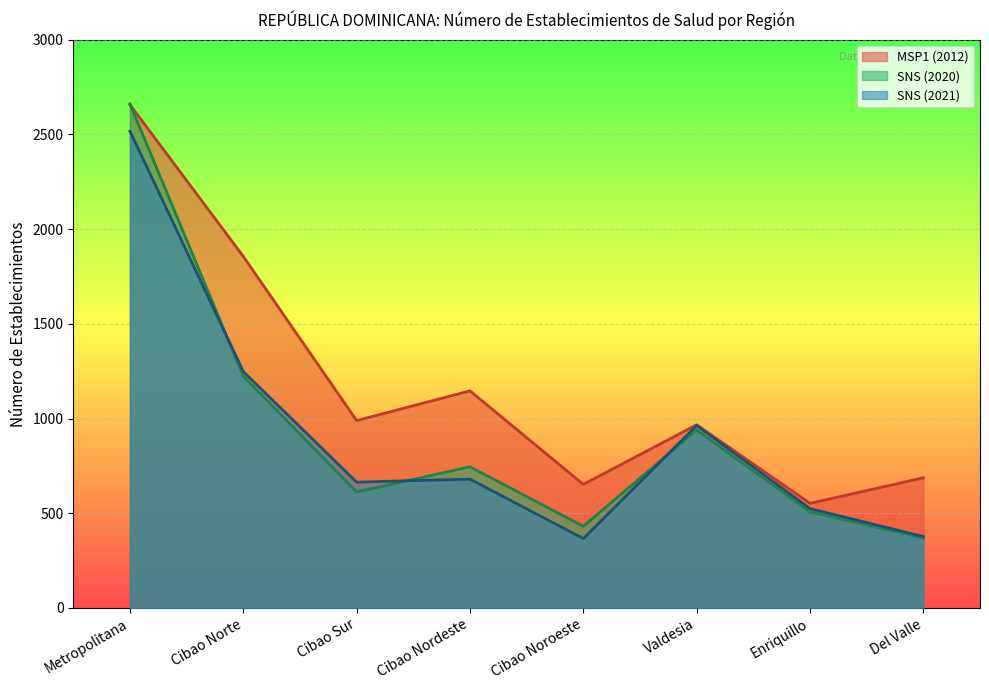

Rank the series by their maximum value, from lowest to highest.

SNS (2021), MSP1 (2012), SNS (2020)